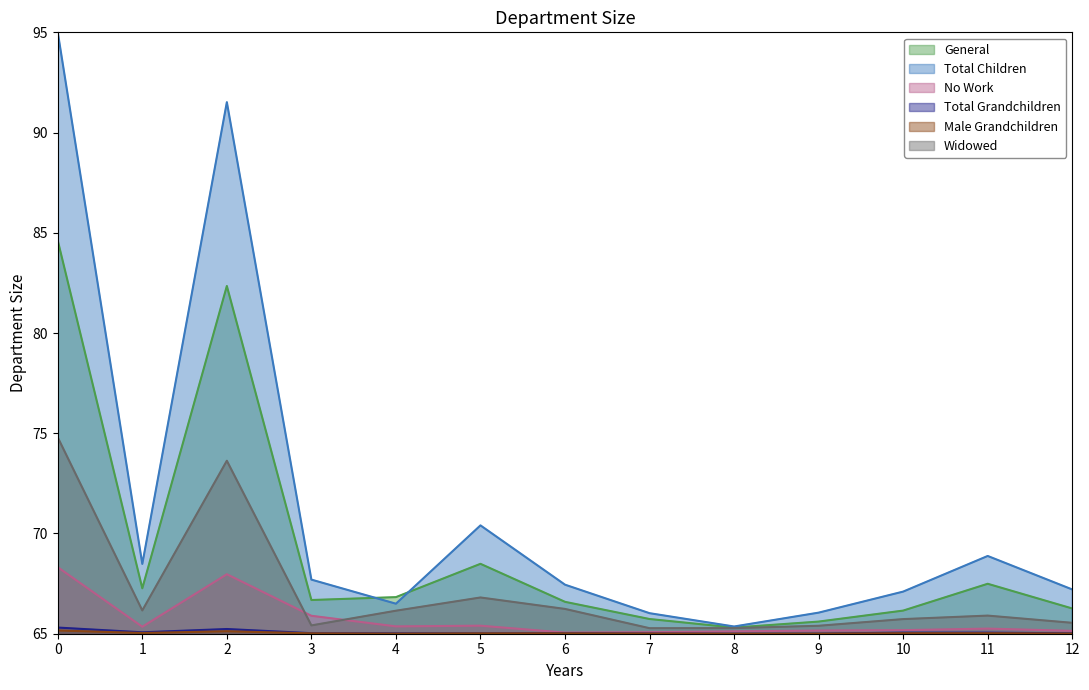

How many series are shown in this chart?

6